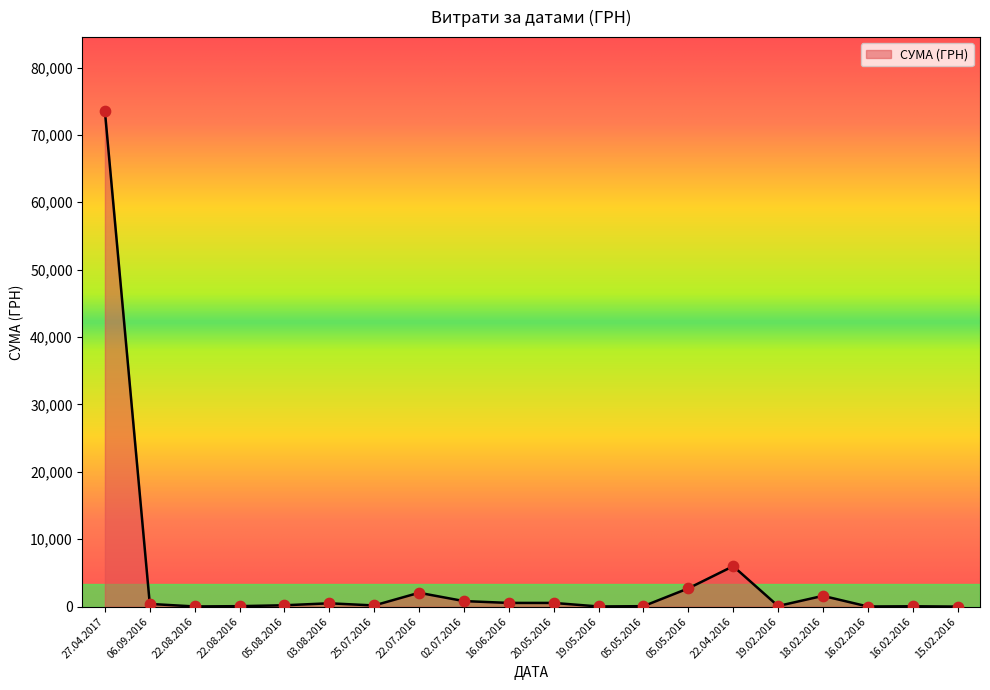

What is the change in value from 03.08.2016 to 20.05.2016?

+53.8